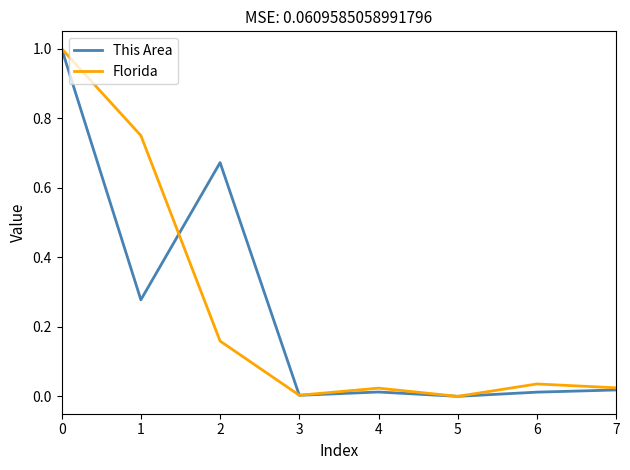

The Florida series shows 0.7 at 5. True or false?

False